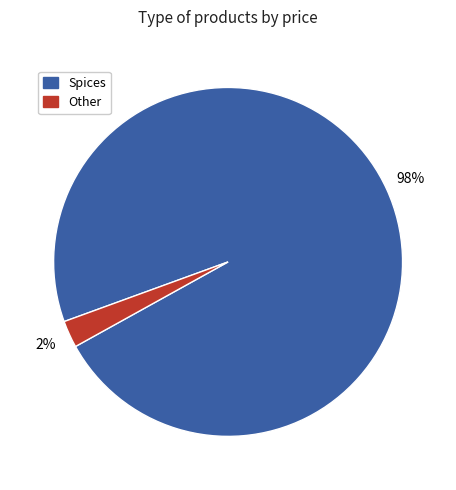

To the nearest percent, what is the average slice percentage?

50%